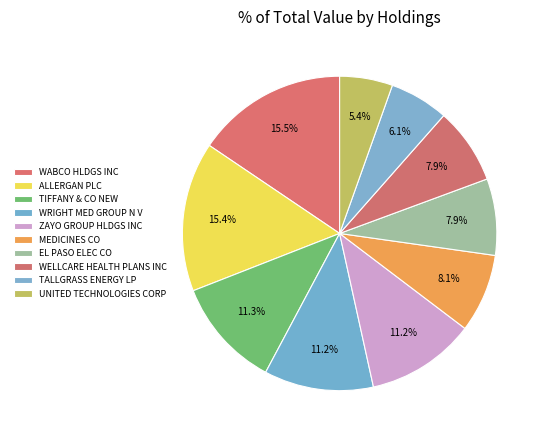

How many segments does this pie chart have?

10